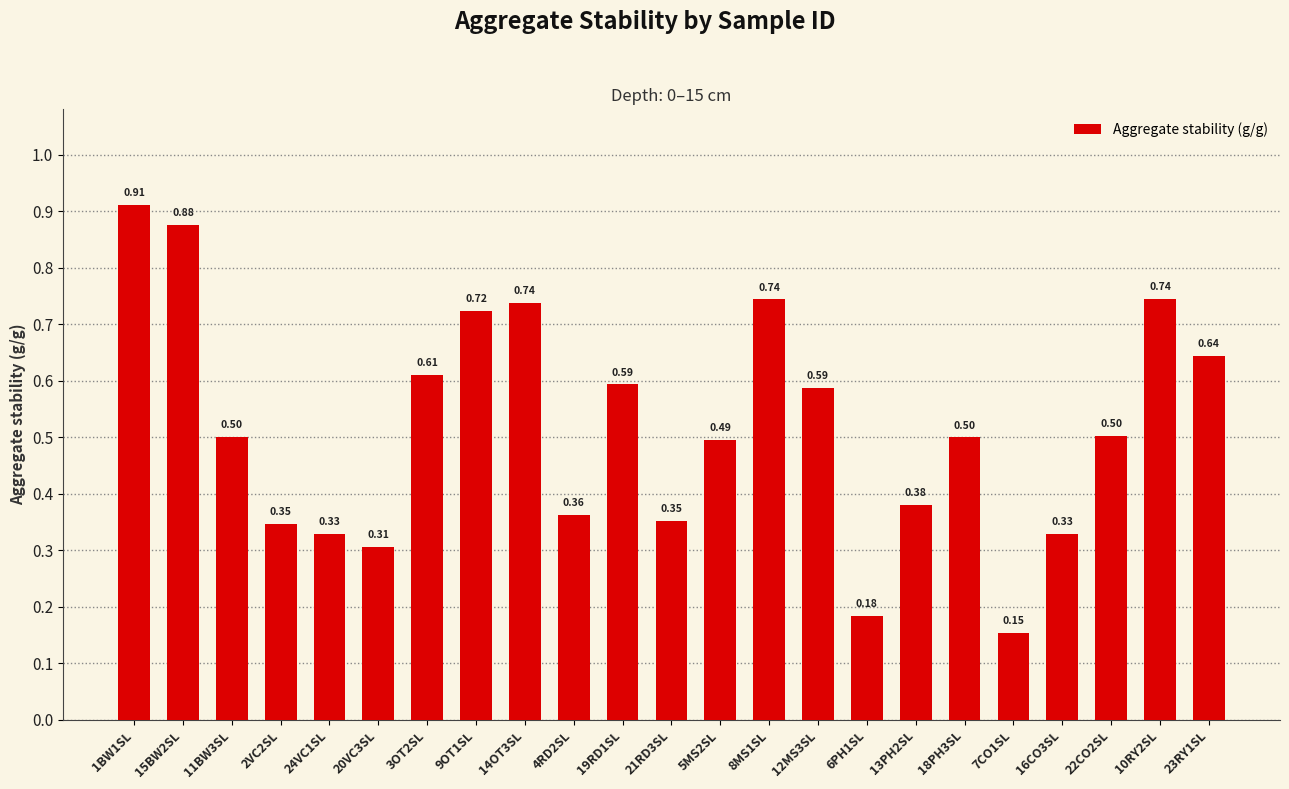

What is the sum of all values?

11.9